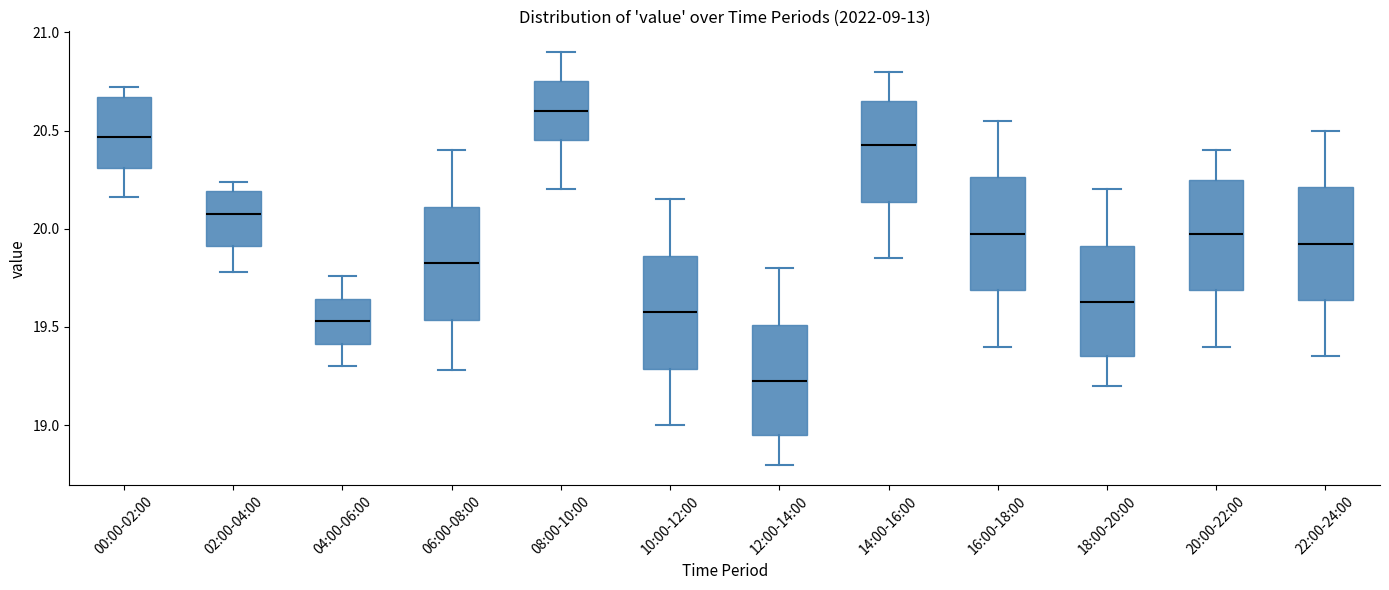

Where does the median line of the box for 14:00-16:00 sit on the y-axis? The values are not printed on the chart, so give them approximately, as read against the axis.

20.45